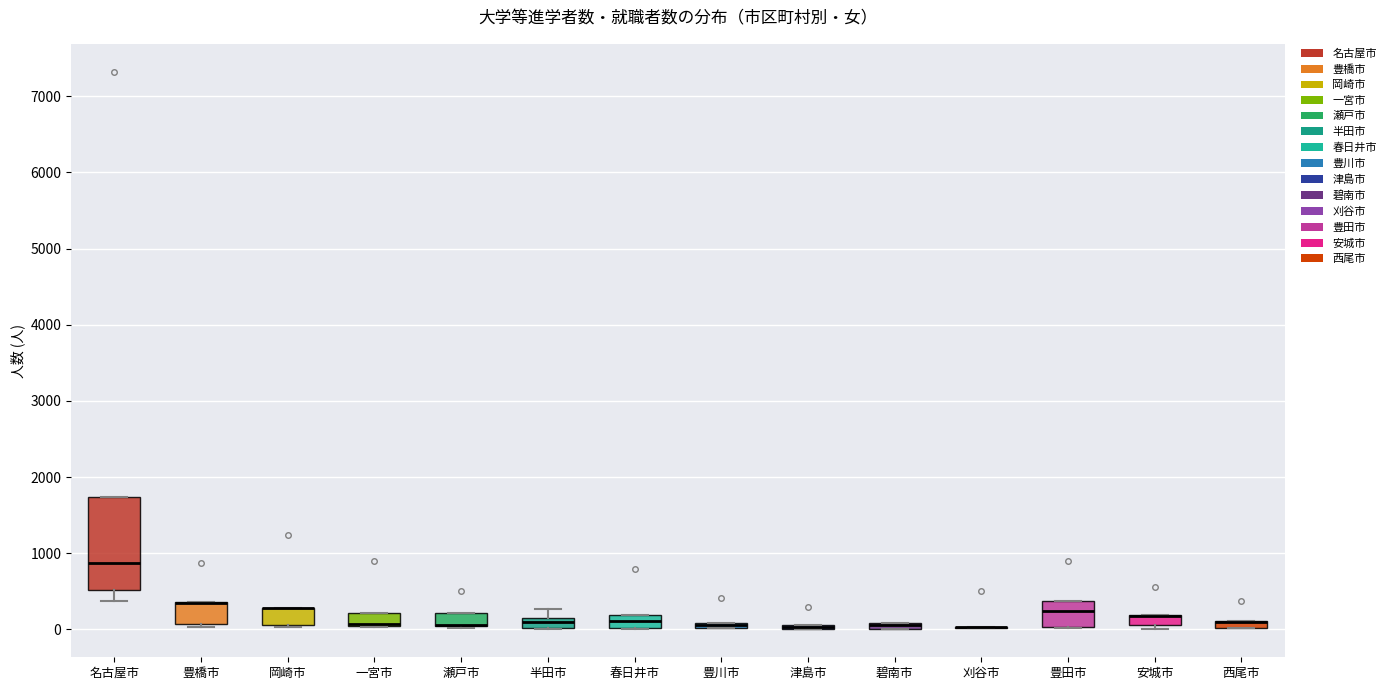

Which box is the tallest, from its lower edge to its upper edge?

名古屋市